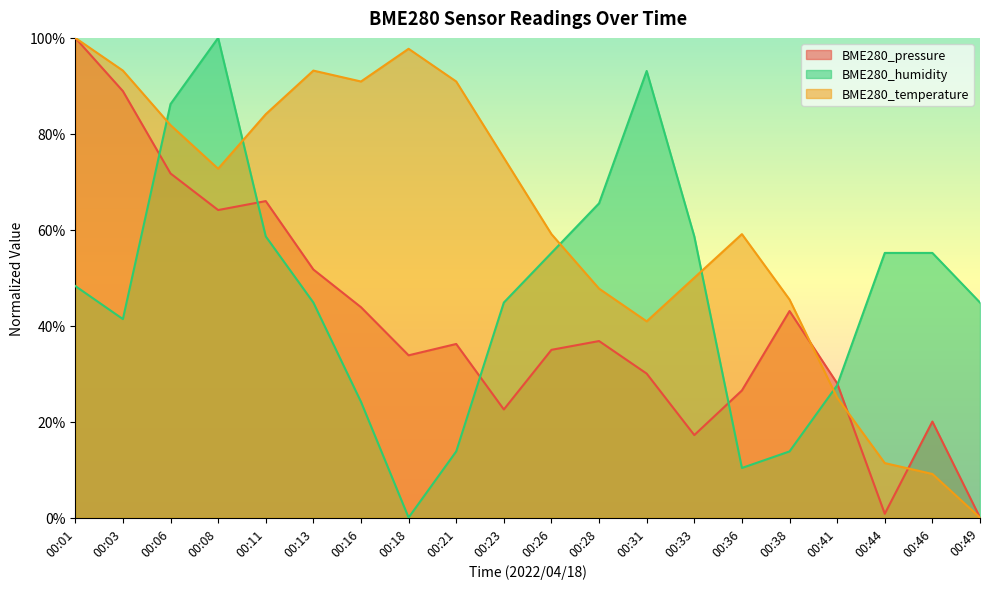

Which series has the largest total across all categories?

BME280_temperature